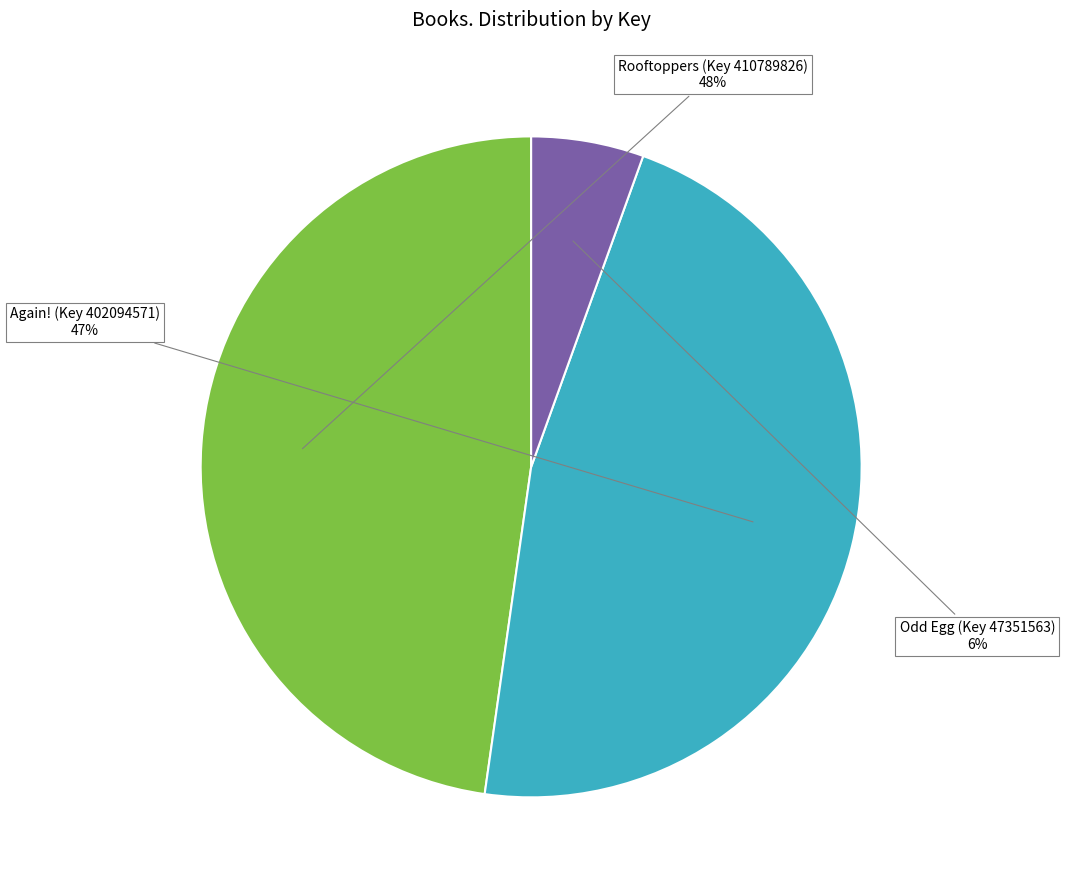

Is there any slice that represents more than half of the pie?

No